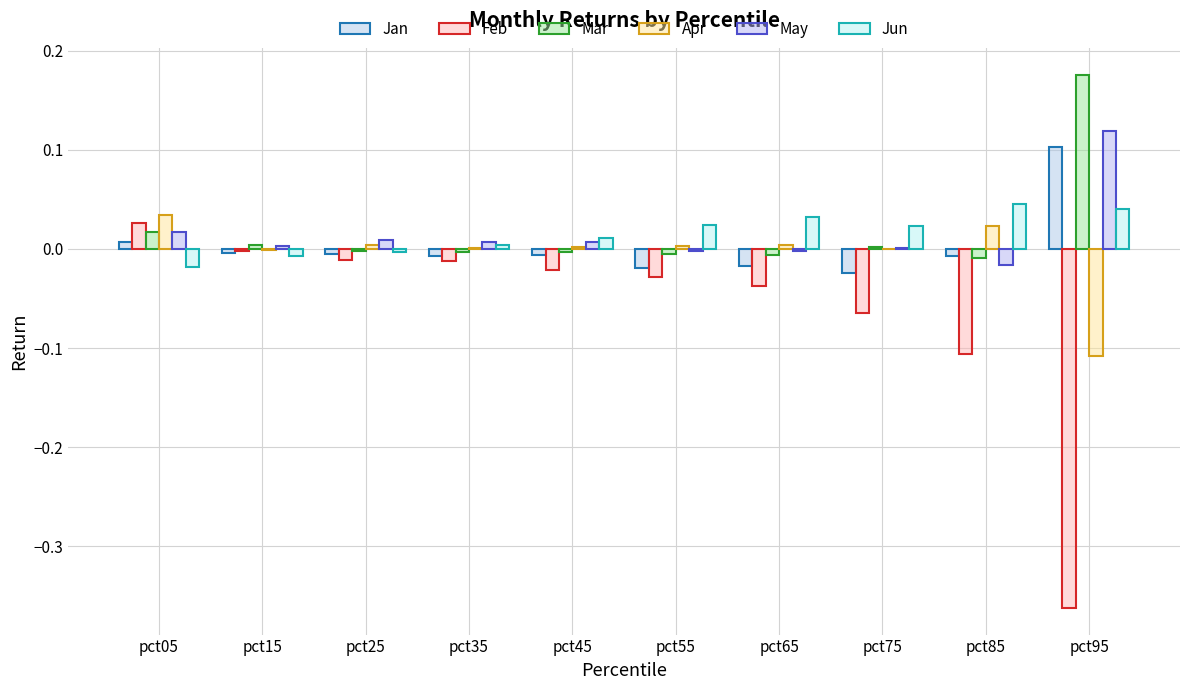

What is the minimum value shown in the chart?

-0.4